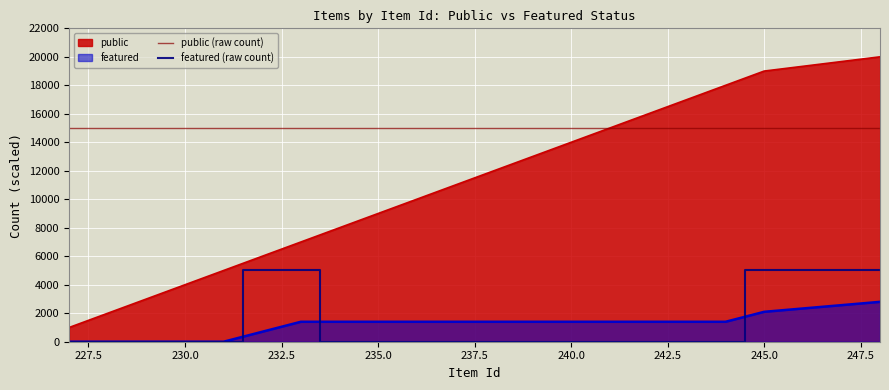

What are all the series names shown in the legend?

public, featured, public (raw count), featured (raw count)